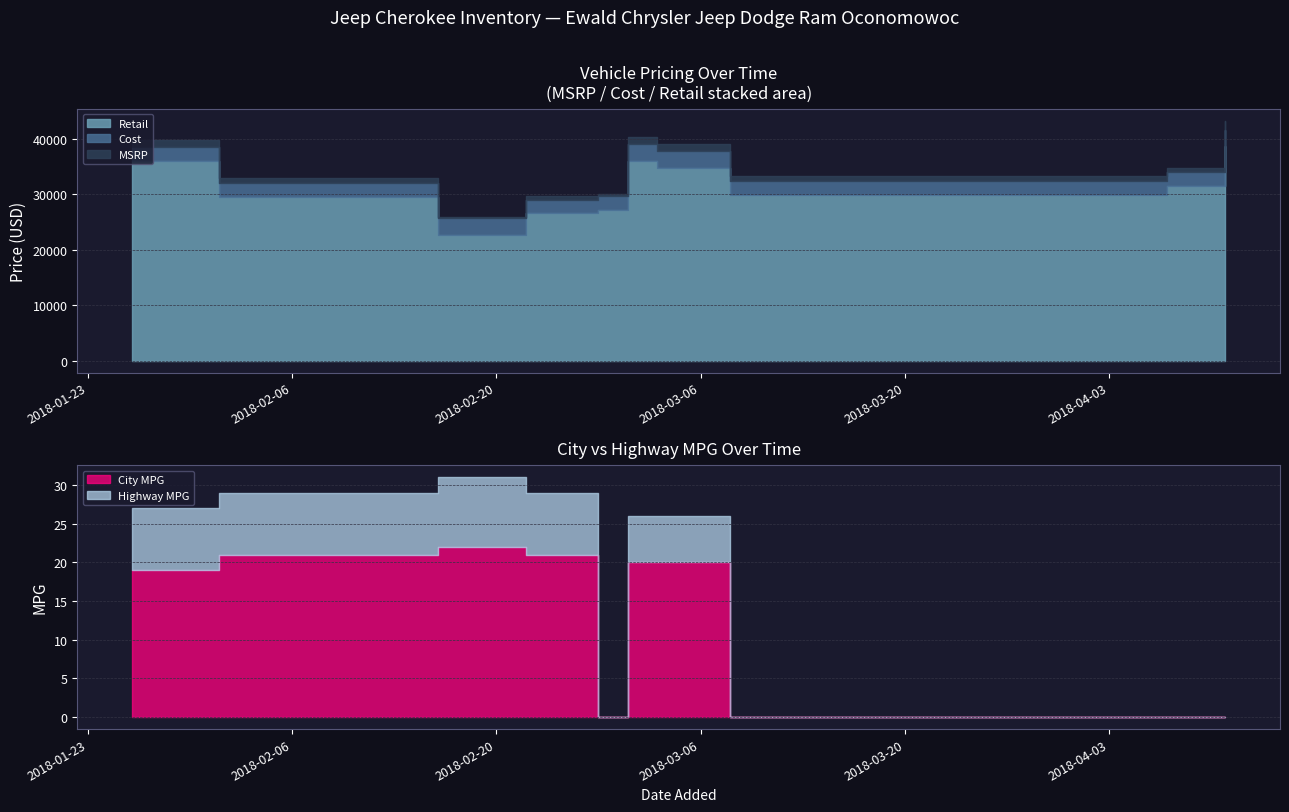

True or false: MSRP and Retail intersect in this chart.

False